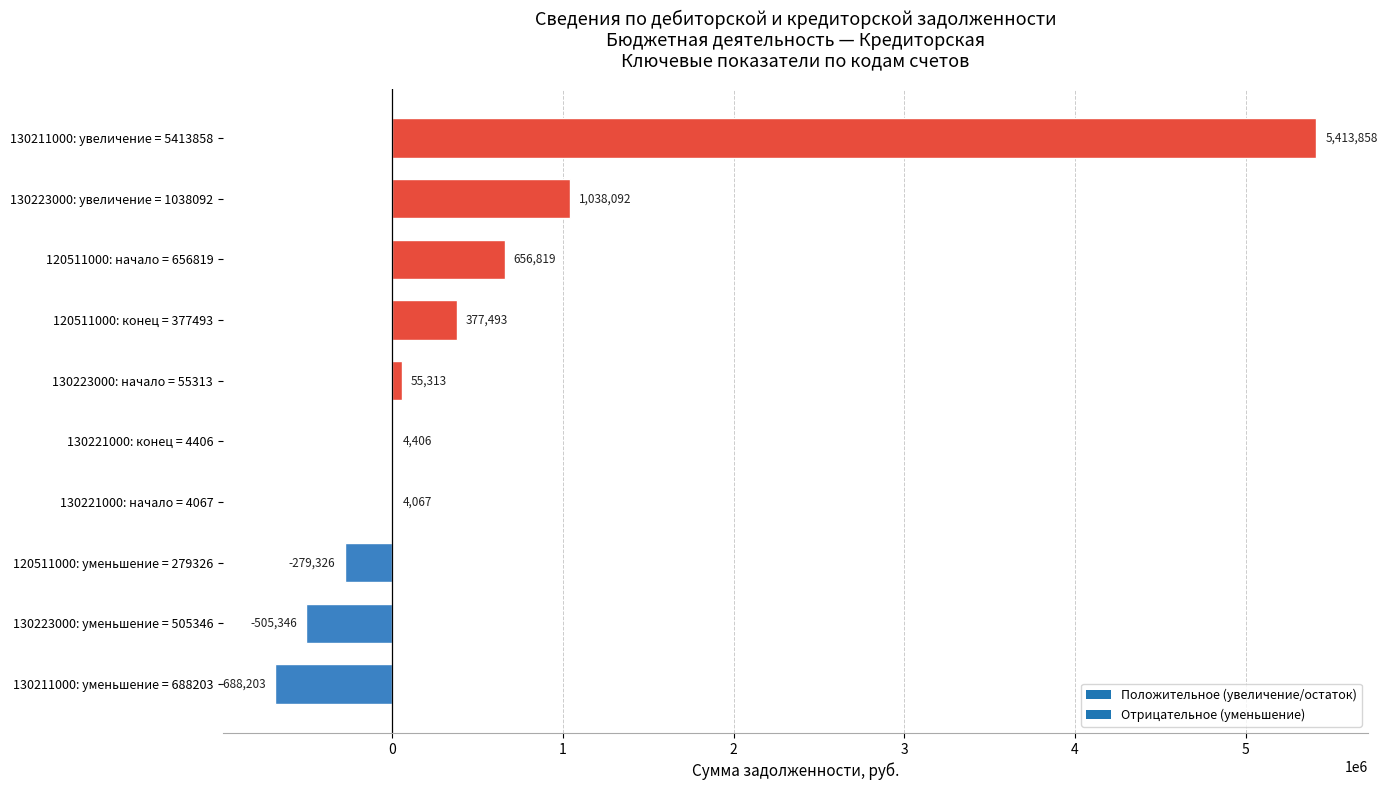

The value at 130211000: уменьшение = 688203 is -1123241.7. True or false?

False